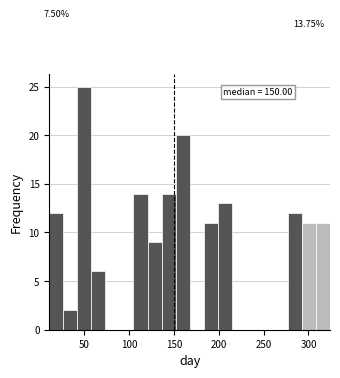

Around what value on the x-axis is the tallest bar? Give the approximate position of its centre, as read against the axis.

50